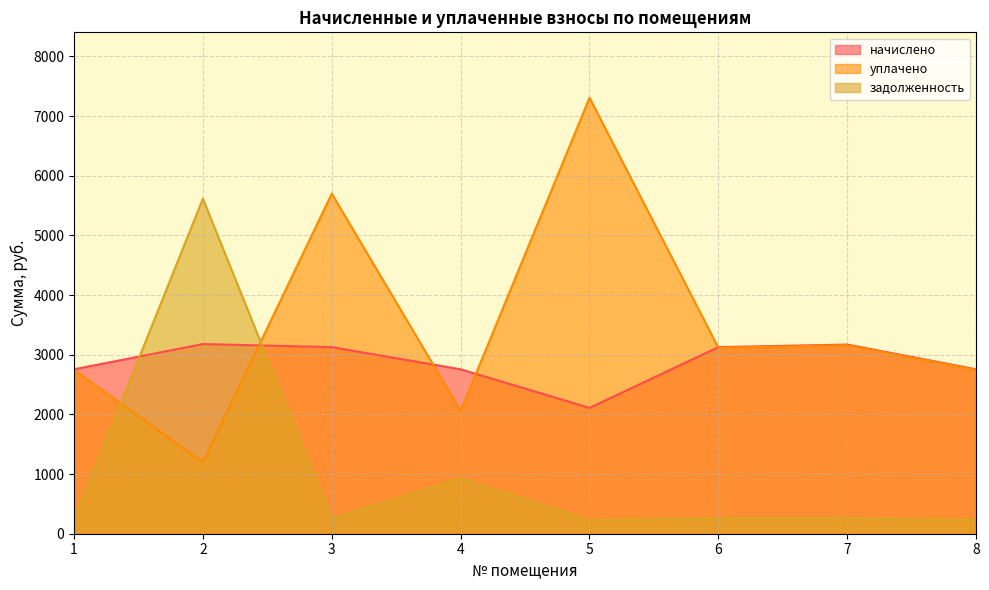

Does the chart have visible grid lines?

Yes